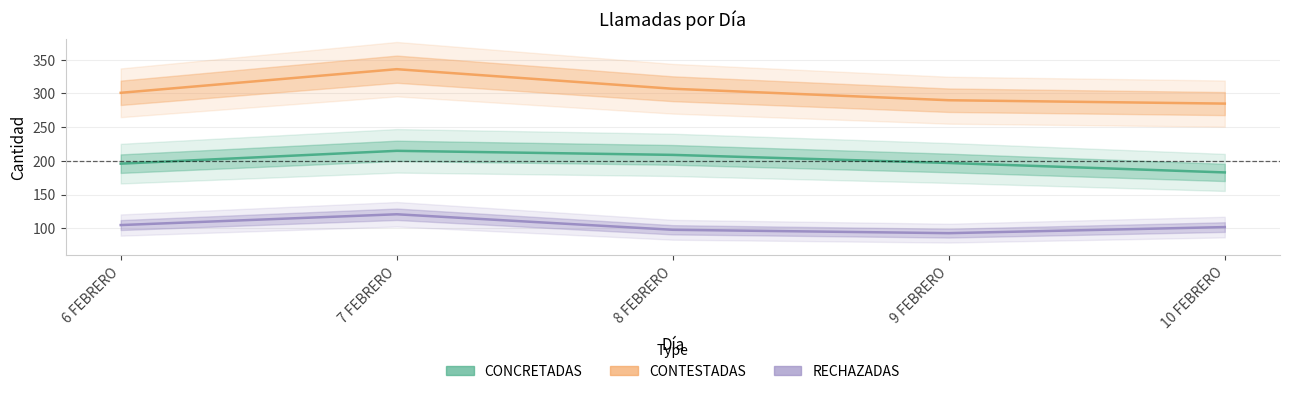

What is the total value across all series at 6 FEBRERO?

602